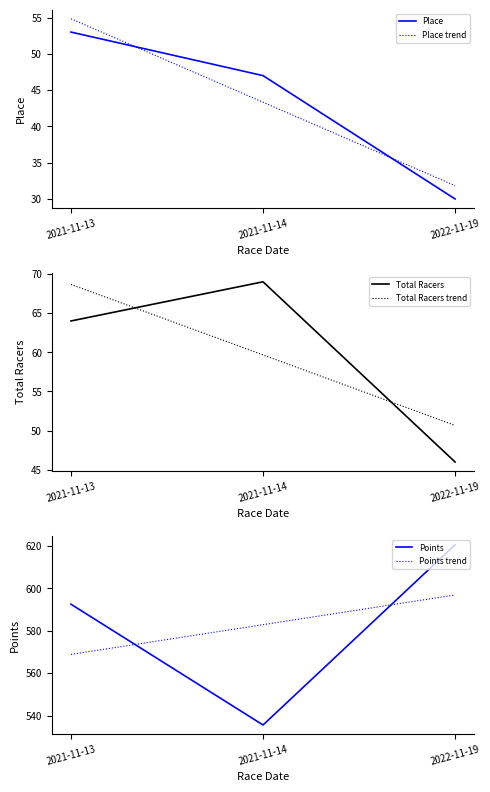

True or false: Total Racers has a value of 64.0 at 2021-11-13.

True